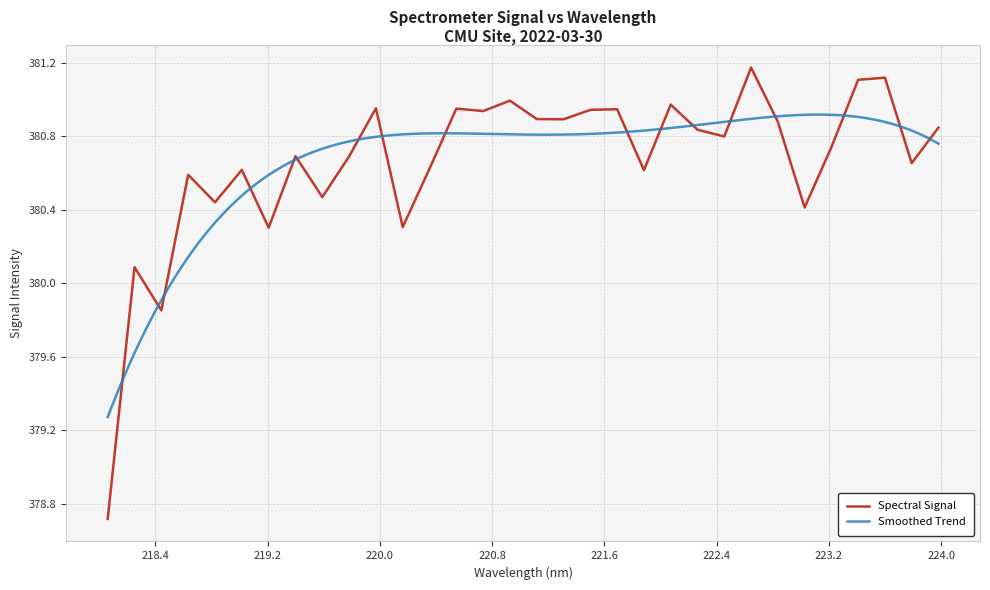

Reading left to right, list all the values displayed in this chart.

218.0596=378.7	218.2508=380.1	218.442=379.9	218.6332=380.6	218.8244=380.4	219.0156=380.6	219.2067=380.3	219.3979=380.7	219.589=380.5	219.7801=380.7	219.9712=381.0	220.1623=380.3	220.3533=380.6	220.5444=380.9	220.7354=380.9	220.9264=381.0	221.1174=380.9	221.3083=380.9	221.4993=380.9	221.6902=380.9	221.8812=380.6	222.0721=381.0	222.263=380.8	222.4538=380.8	222.6447=381.2	222.8355=380.9	223.0264=380.4	223.2172=380.7	223.408=381.1	223.5987=381.1	223.7895=380.7	223.9802=380.8